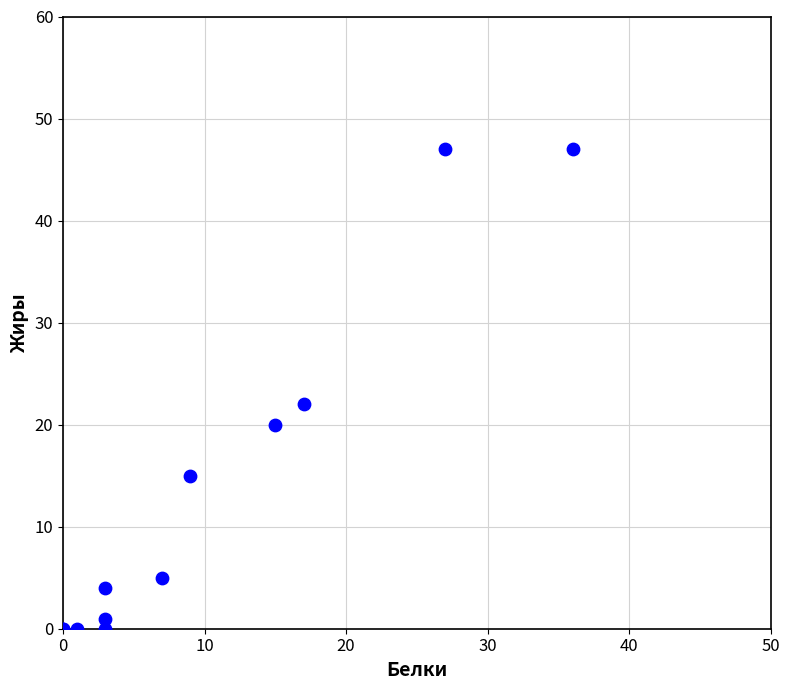

What Y value in the scatter plot is closest to 23?

22